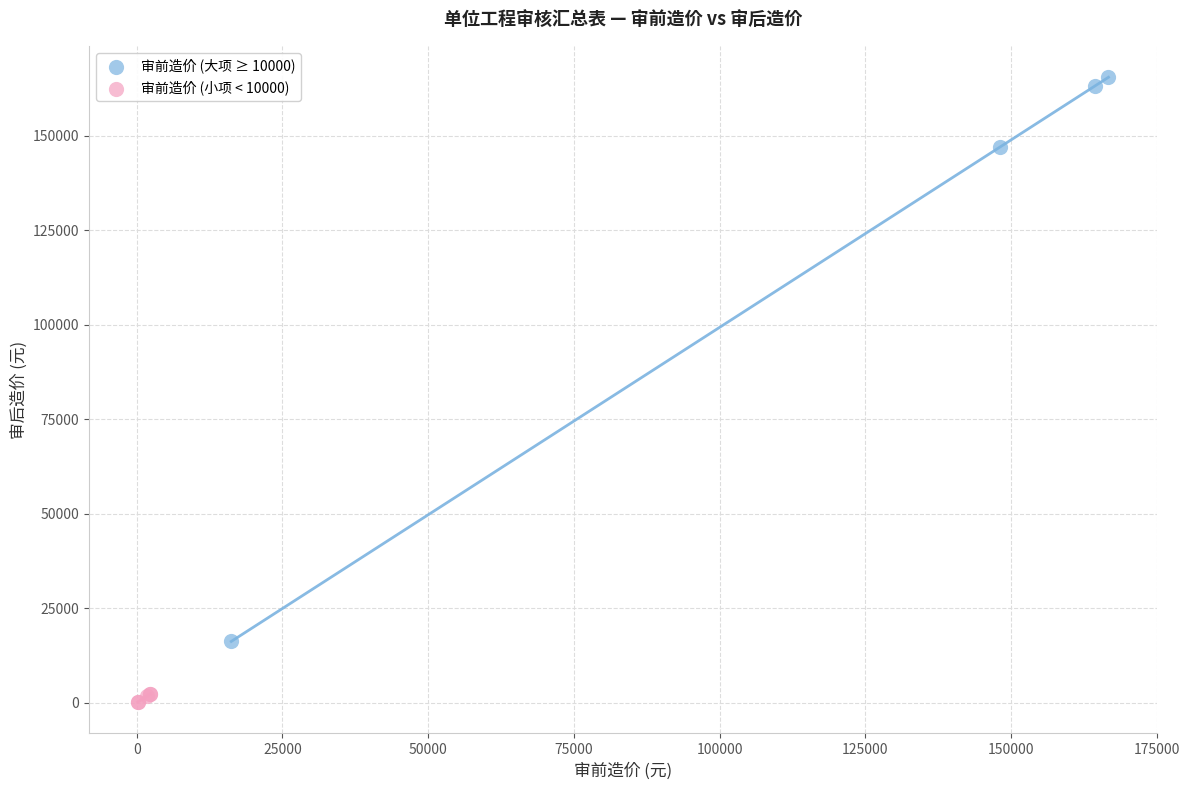

Which series contains the lowest Y value?

审前造价 (小项 < 10000)